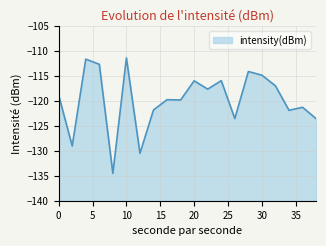

List the labels in order of value, largest first.

10, 4, 6, 28, 30, 24, 20, 32, 22, 0, 16, 18, 36, 14, 34, 26, 38, 2, 12, 8